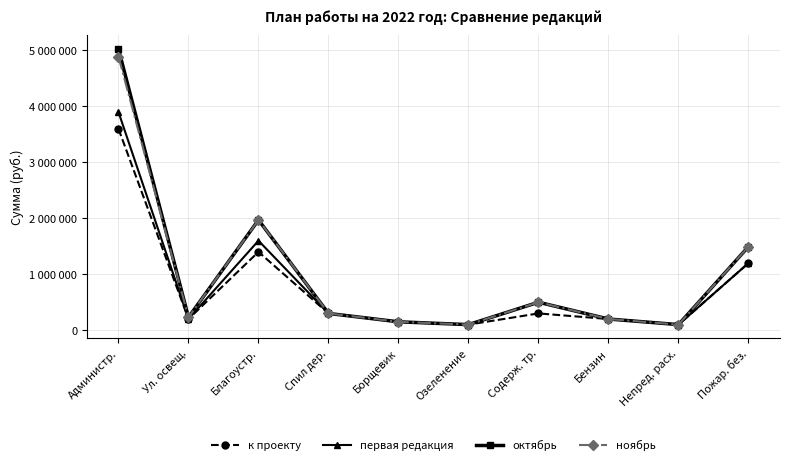

Reading left to right, list all the values displayed in this chart.

к проекту: Администр.=3600000	Ул. освещ.=200000	Благоустр.=1400000	Спил дер.=300000	Борщевик=150000	Озеленение=100000	Содерж. тр.=300000	Бензин=200000	Непред. расх.=100000	Пожар. без.=1200000
первая редакция: Администр.=3900000	Ул. освещ.=200000	Благоустр.=1600000	Спил дер.=300000	Борщевик=150000	Озеленение=100000	Содерж. тр.=500000	Бензин=200000	Непред. расх.=100000	Пожар. без.=1200000
октябрь: Администр.=5026000	Ул. освещ.=230000	Благоустр.=1971000	Спил дер.=300000	Борщевик=150000	Озеленение=100000	Содерж. тр.=500000	Бензин=200000	Непред. расх.=100000	Пожар. без.=1495000
ноябрь: Администр.=4891000	Ул. освещ.=230000	Благоустр.=1971000	Спил дер.=300000	Борщевик=150000	Озеленение=100000	Содерж. тр.=500000	Бензин=200000	Непред. расх.=100000	Пожар. без.=1495000